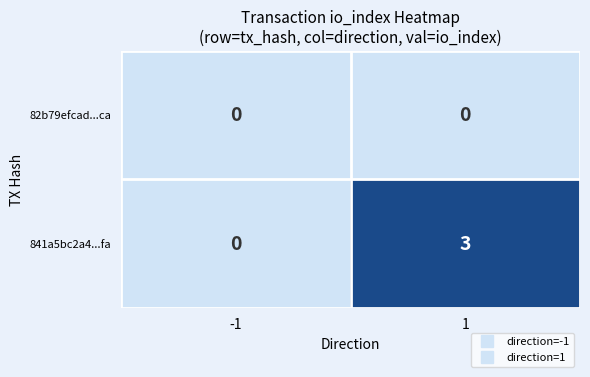

What is the difference between the 841a5bc2a4...fa values at 1 and -1?

3